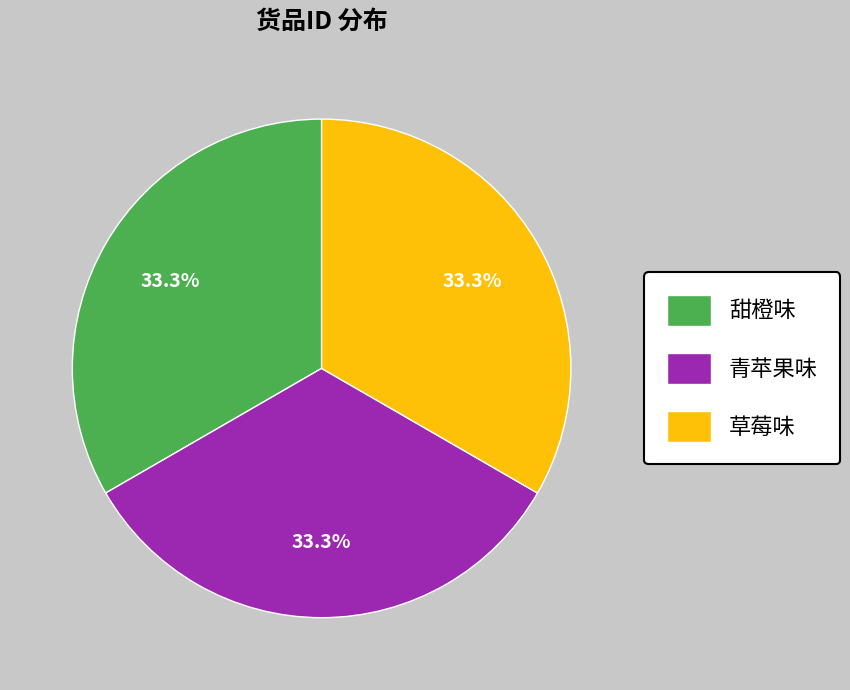

Do 青苹果味 and 草莓味 together represent more than half of the pie?

Yes